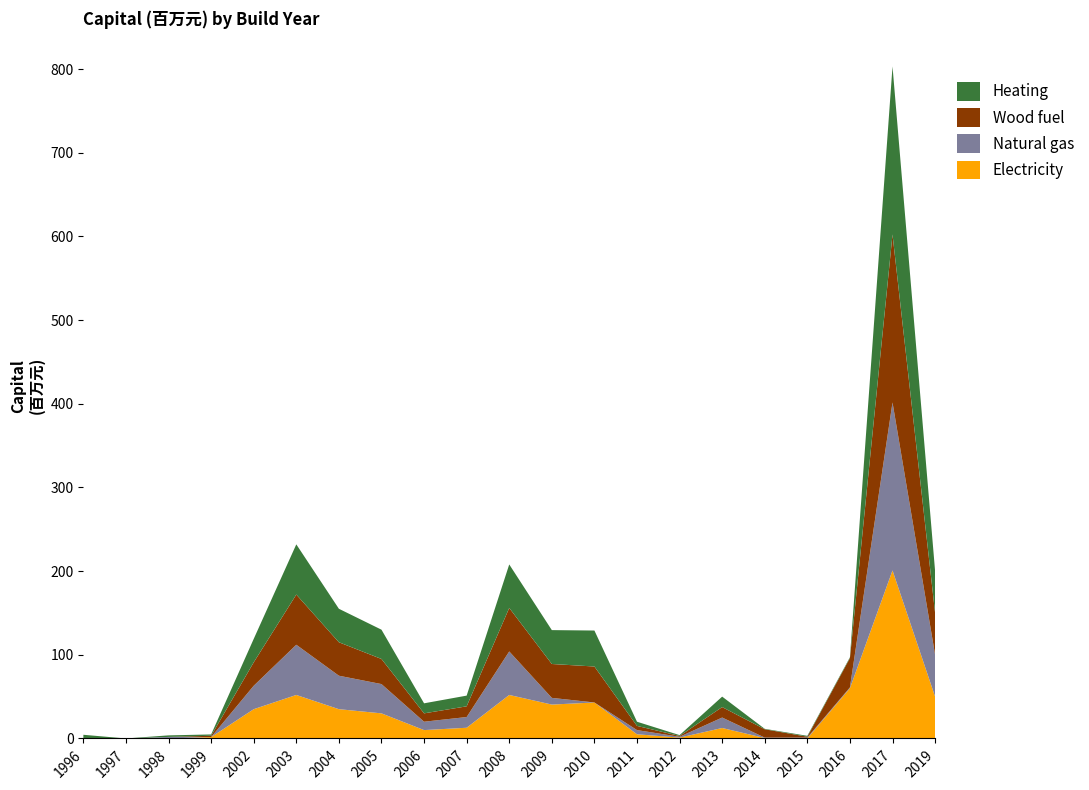

Is it true that Electricity equals 12.8 at 2007?

True